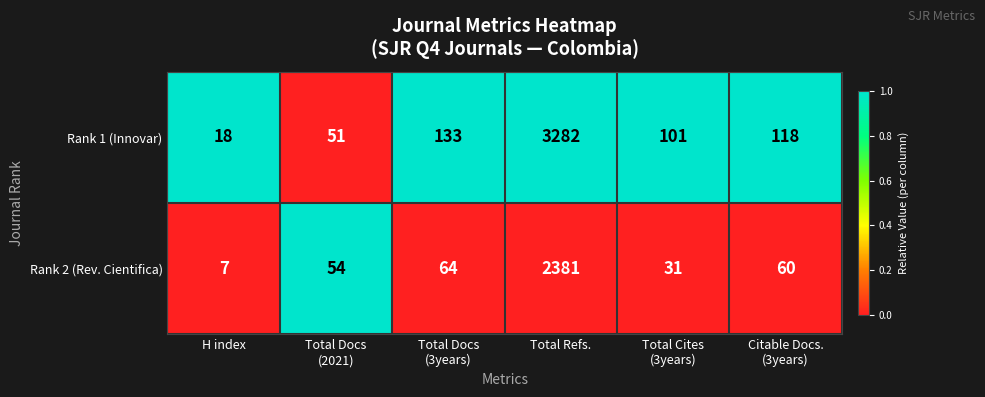

Rank the series by their maximum value, from lowest to highest.

Rank 2 (Rev. Cientifica), Rank 1 (Innovar)